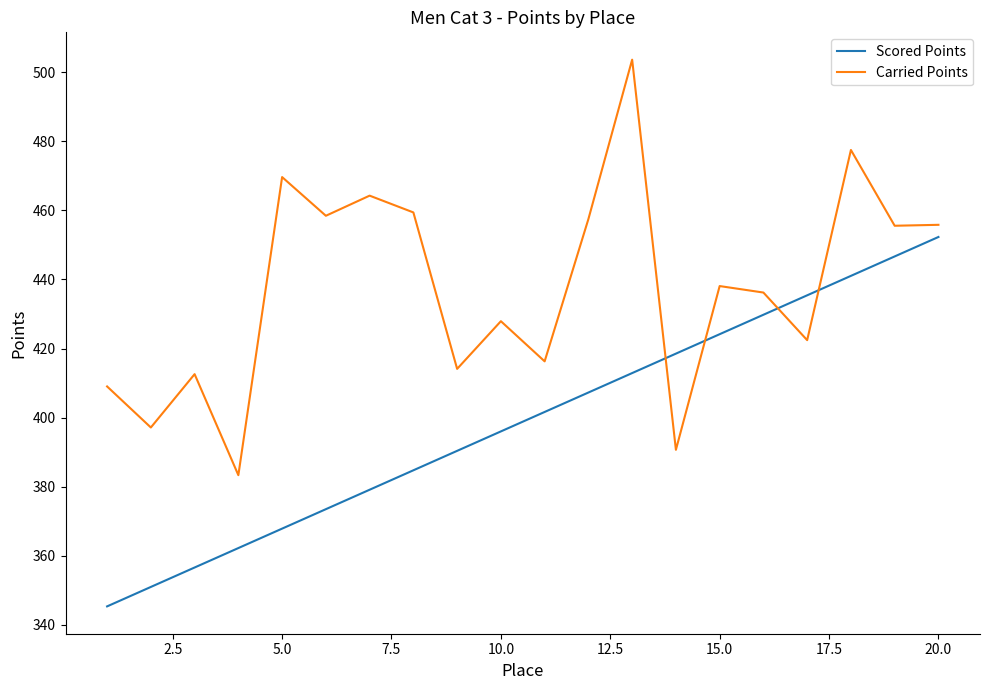

What is the minimum value for Carried Points?

383.3